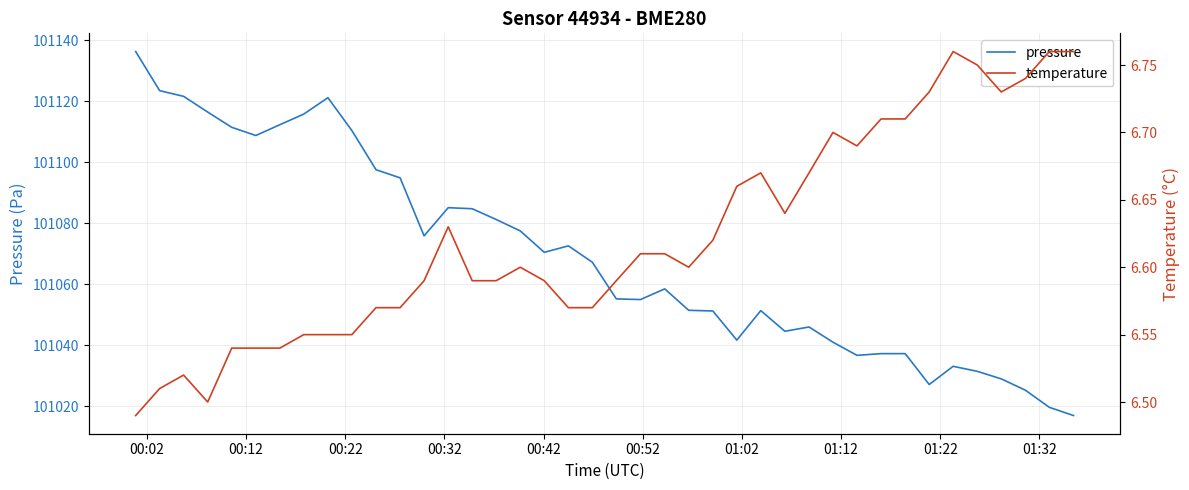

What is the maximum value for pressure?

101136.3